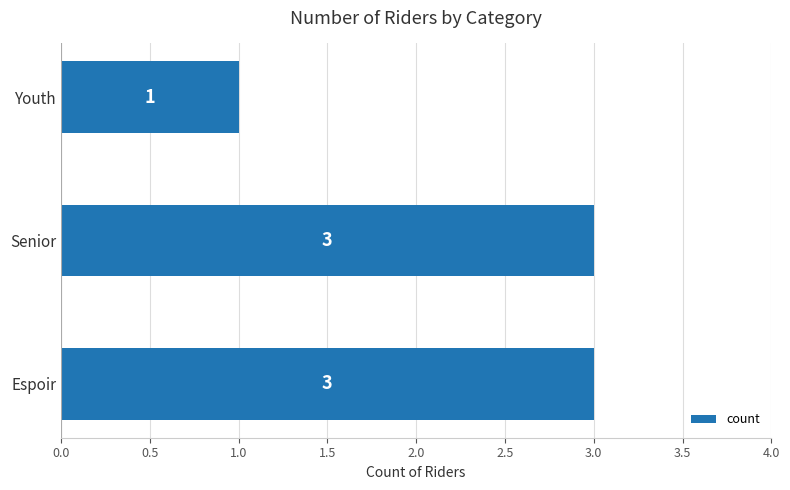

The chart shows a value of 2 at Youth. True or false?

False